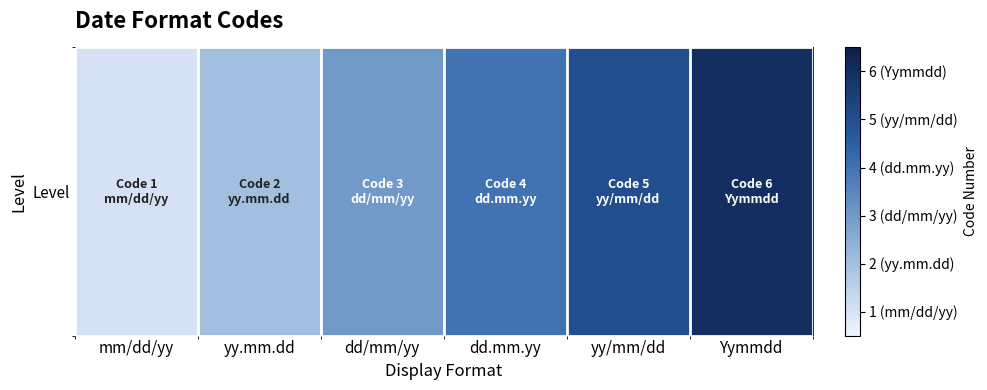

The chart shows a value of 4 at dd.mm.yy. True or false?

True